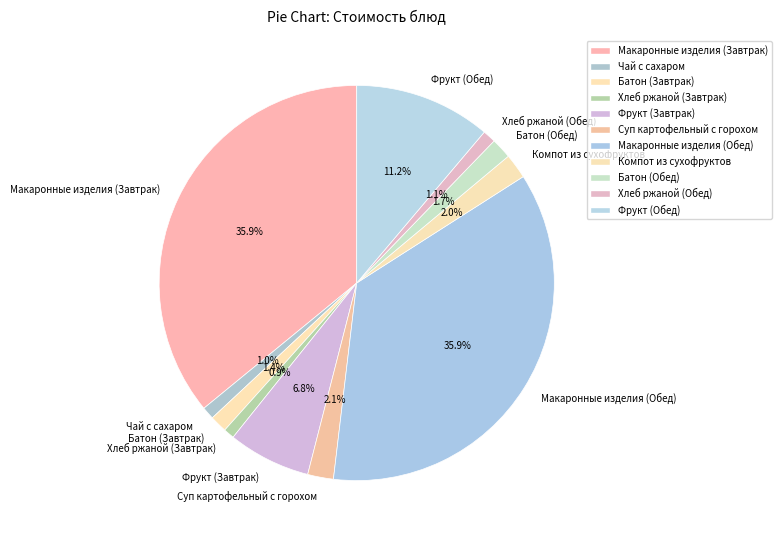

What is the ratio of the value at Макаронные изделия (Обед) to the value at Батон (Завтрак)?

25.6